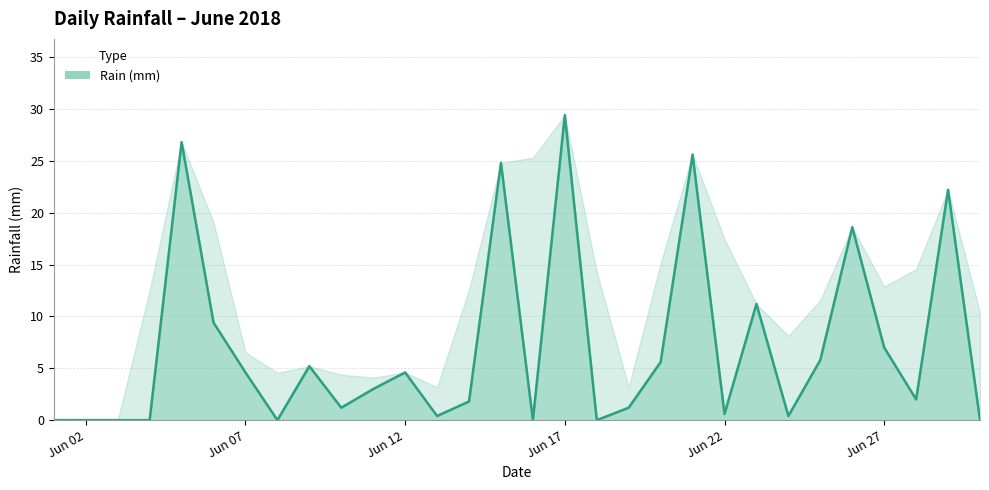

How many interior local valleys (lower than both neighbors) does the data have?

8